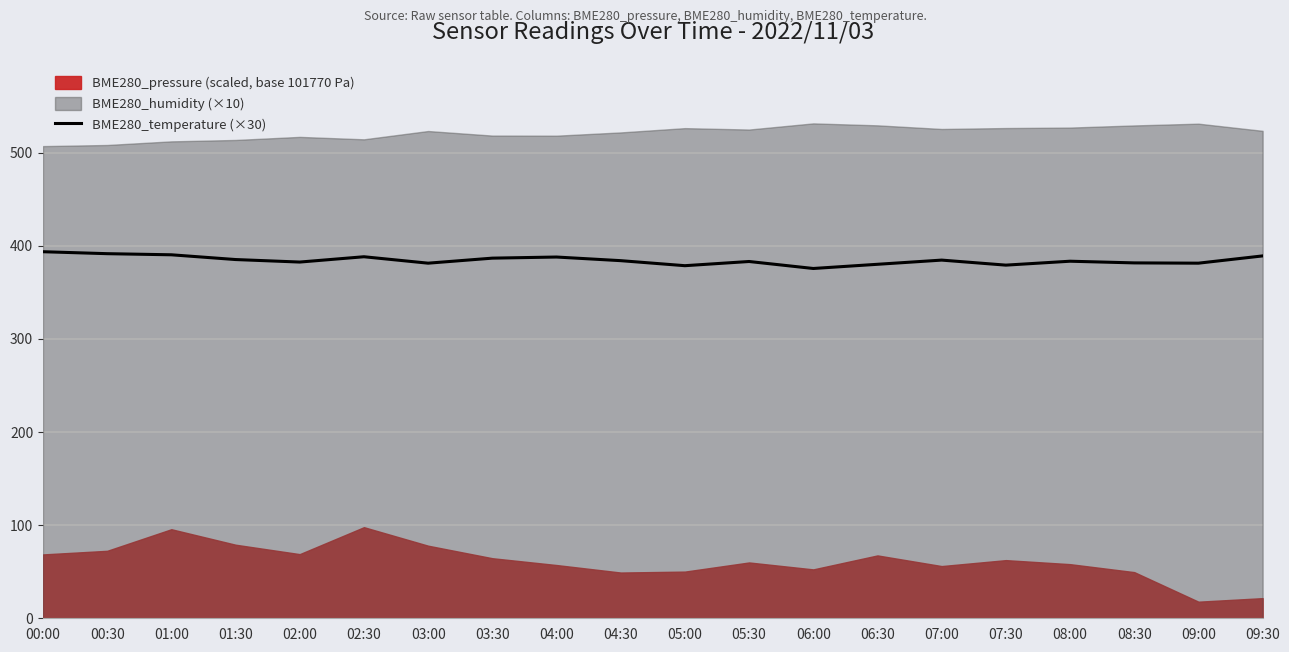

What is the average value?

384.4